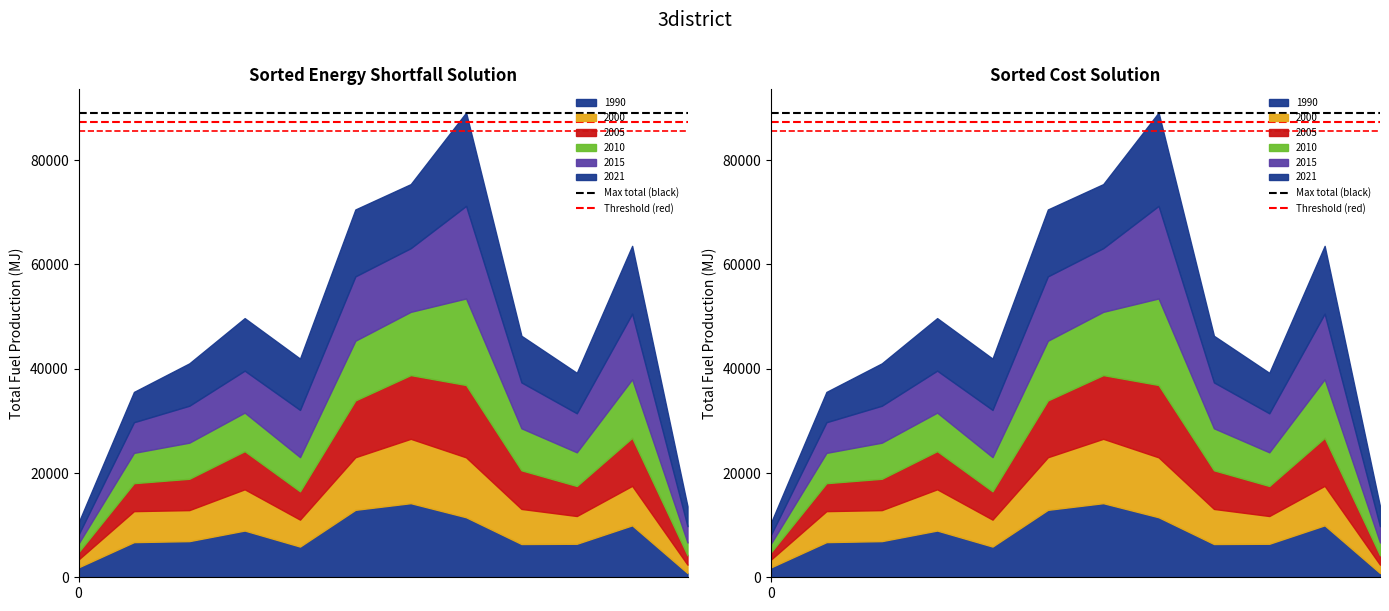

What is the approximate value of Threshold (red) at 1?

87350.3